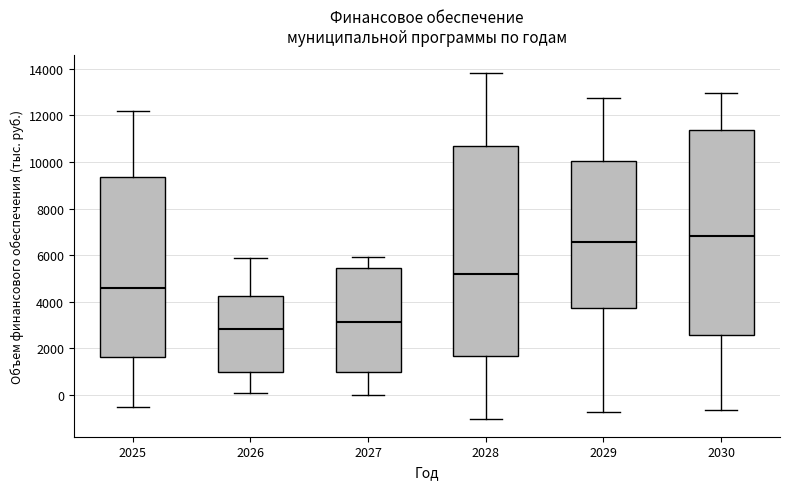

Reading left to right, transcribe this box plot: for each box, give where its median line is, the range the box spans, and where its two whiskers end, as read against the y-axis. The values are not printed on the chart, so give them approximately, as read against the axis.

2025: median 4600, box 1600 to 9400, whiskers -600 to 12200
2026: median 2800, box 1000 to 4200, whiskers 0 to 5800
2027: median 3200, box 1000 to 5400, whiskers 0 to 6000
2028: median 5200, box 1600 to 10600, whiskers -1000 to 13800
2029: median 6600, box 3800 to 10000, whiskers -800 to 12800
2030: median 6800, box 2600 to 11400, whiskers -600 to 13000